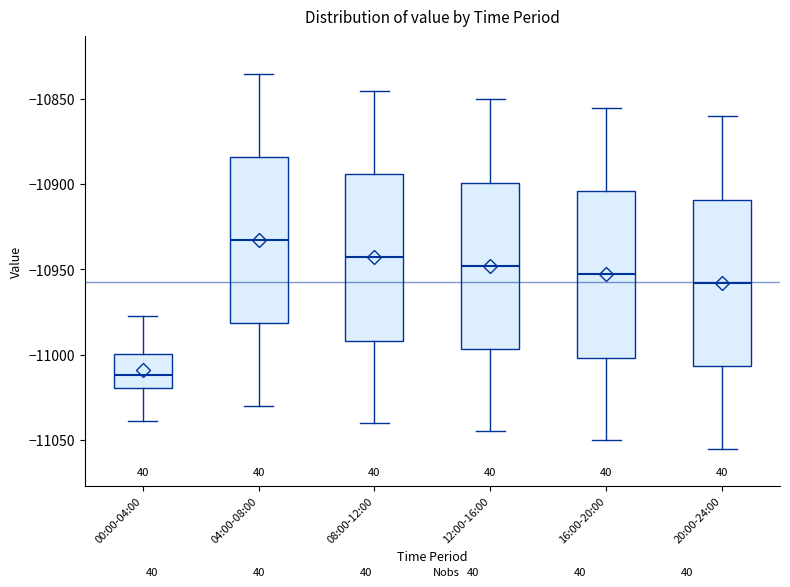

Which box has the lowest median line?

00:00-04:00